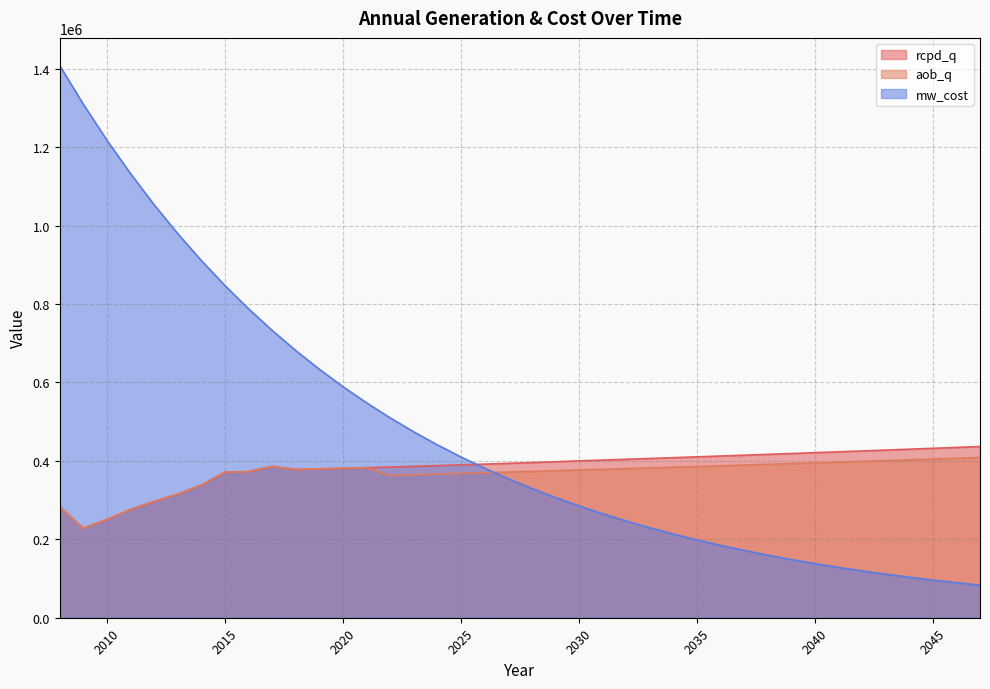

Rank the series at 2017 from highest to lowest value.

mw_cost, rcpd_q, aob_q